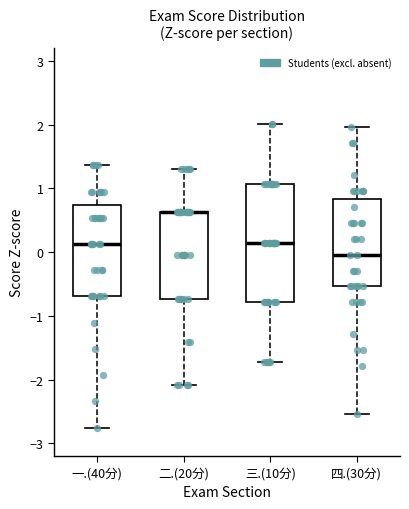

Which box is the tallest, from its lower edge to its upper edge?

三.(10分)